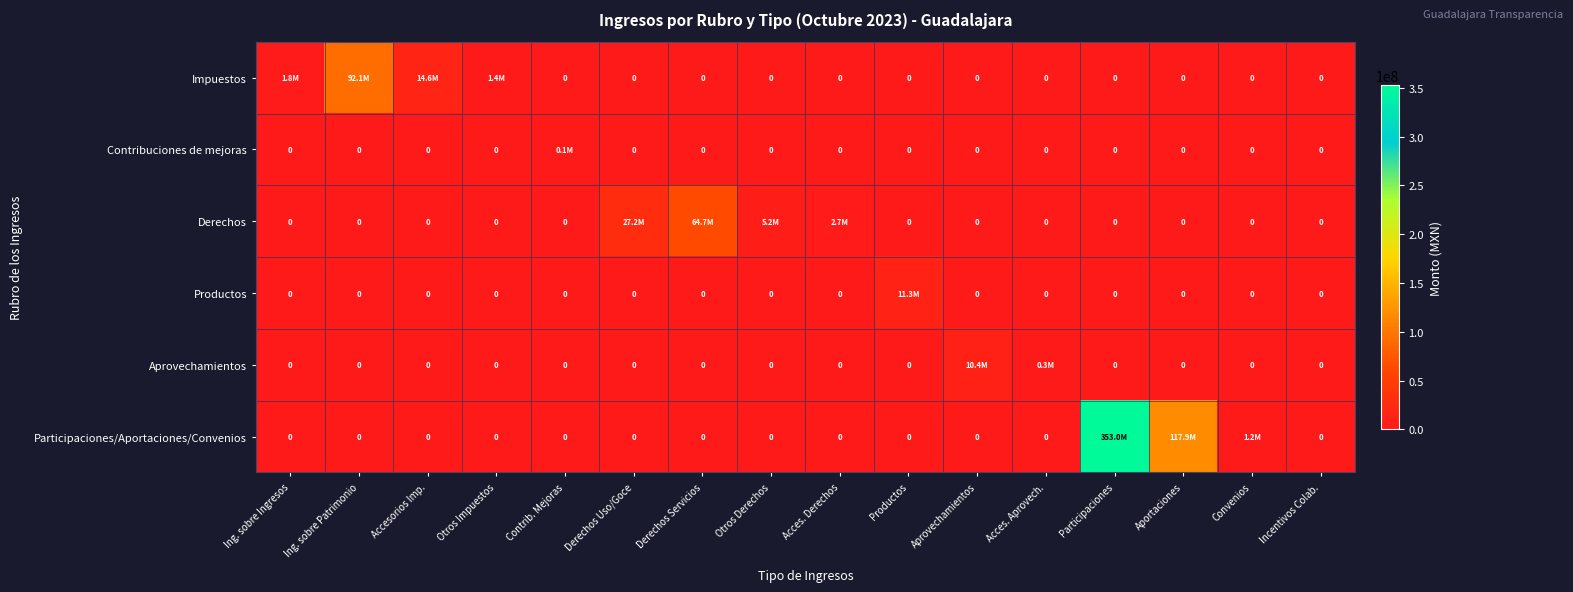

Is the value of Participaciones/Aportaciones/Convenios at Accesorios Imp. greater than the value of Derechos at Ing. sobre Patrimonio?

No